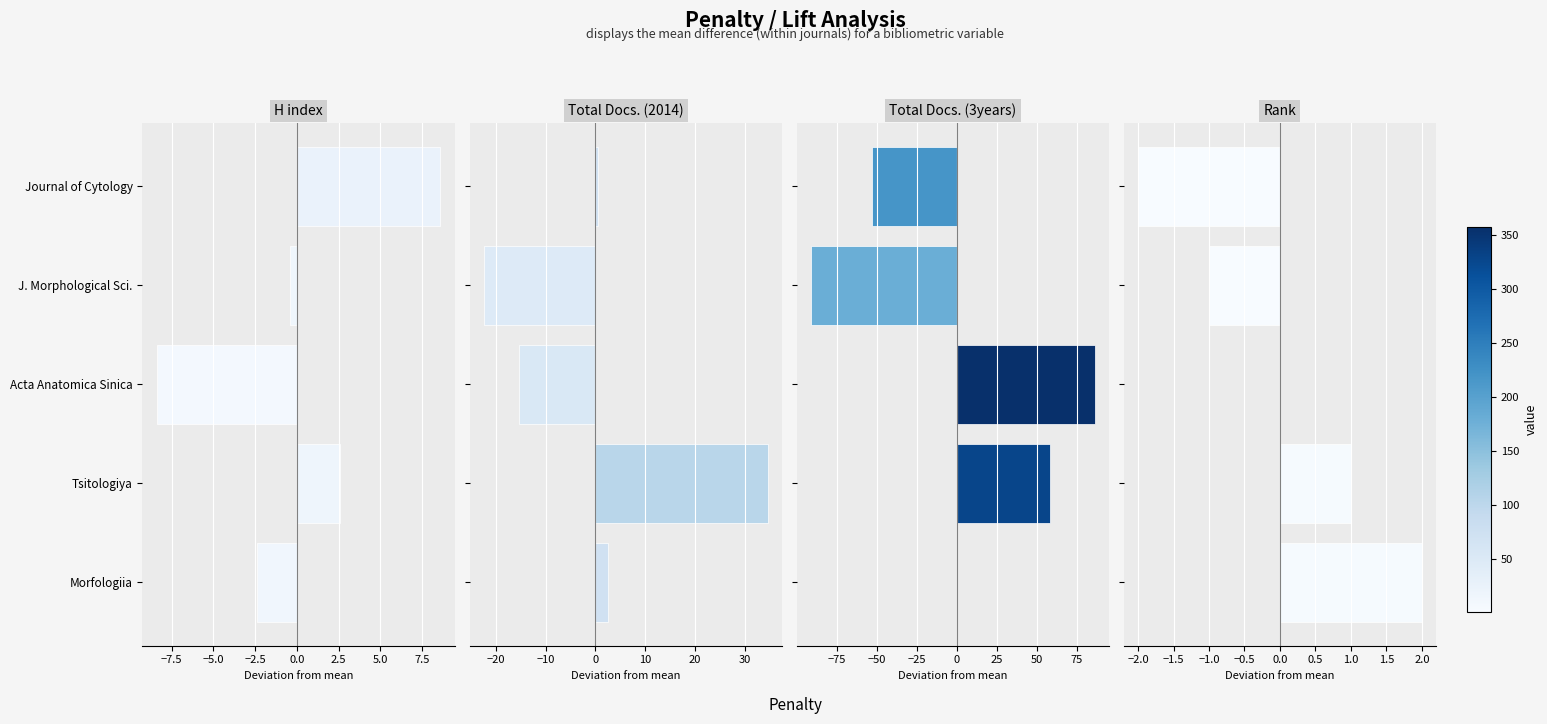

What is the sum of the H index values at Tsitologiya and Morfologiia?

0.2